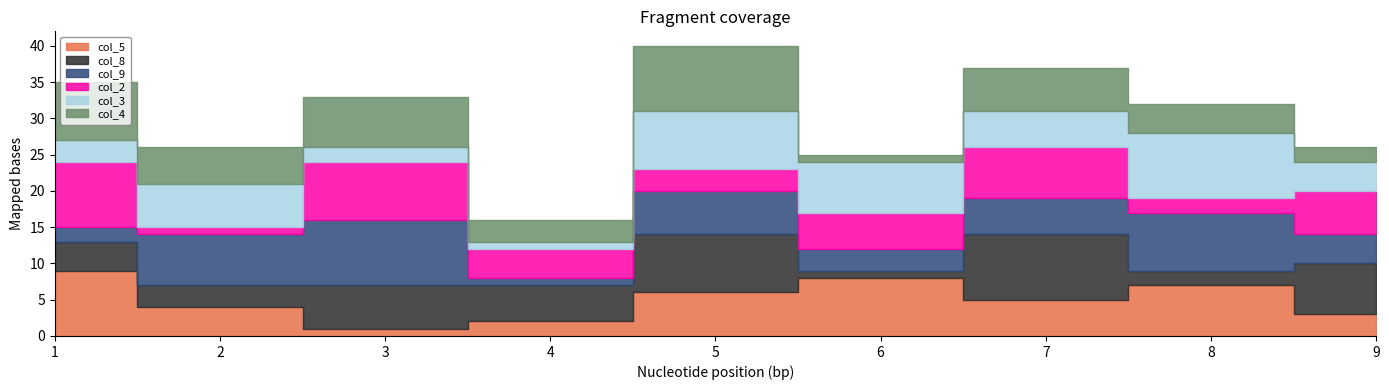

True or false: col_4 and col_9 cross at least once.

True